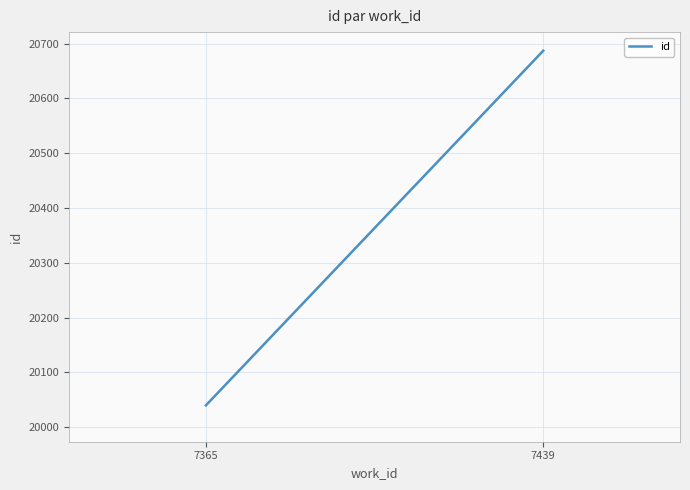

What is the difference between the maximum and minimum values?

647.0